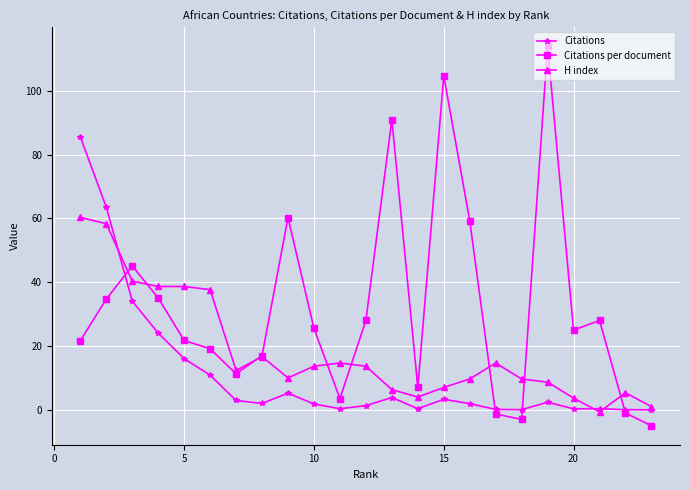

Does the chart display data point markers on the line(s)?

Yes